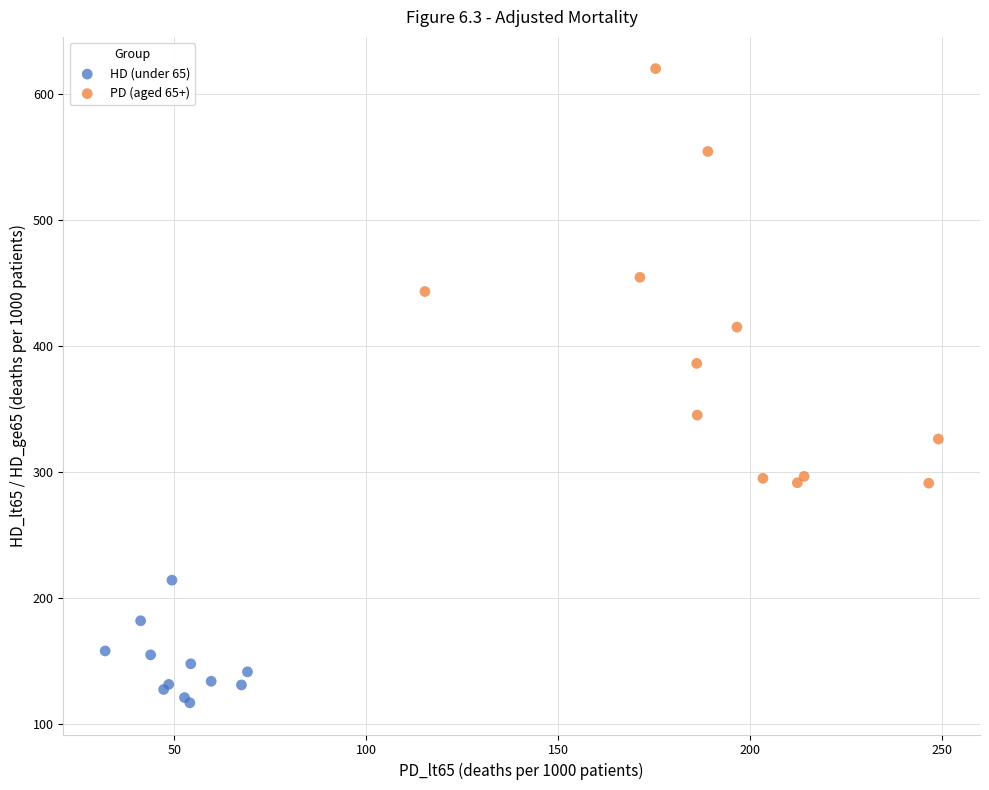

Which series contains the lowest Y value?

HD (under 65)